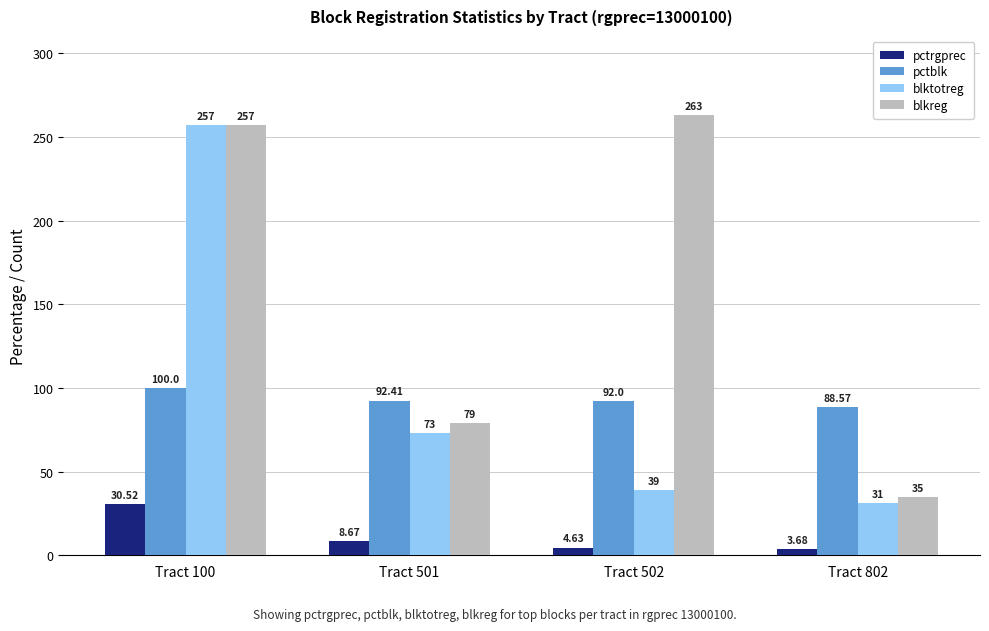

Which series changed the most between Tract 501 and Tract 802?

blkreg